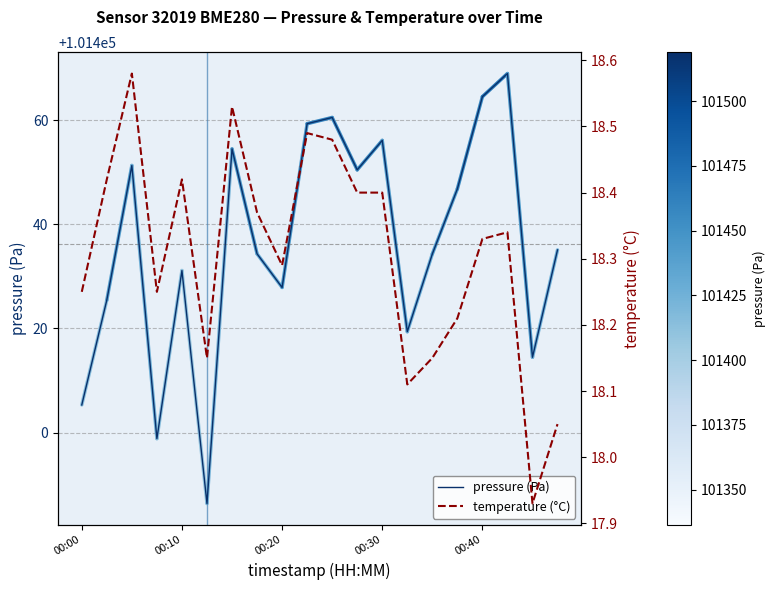

Reading left to right, list all the values displayed in this chart.

pressure (Pa): 101405.3	101425.5	101451.3	101398.8	101431.1	101386.4	101454.5	101434.3	101427.9	101459.3	101460.5	101450.5	101456.1	101419.4	101434.3	101446.8	101464.5	101469.0	101414.5	101435.1
temperature (°C): 18.2	18.4	18.6	18.2	18.4	18.1	18.5	18.4	18.3	18.5	18.5	18.4	18.4	18.1	18.1	18.2	18.3	18.3	17.9	18.1